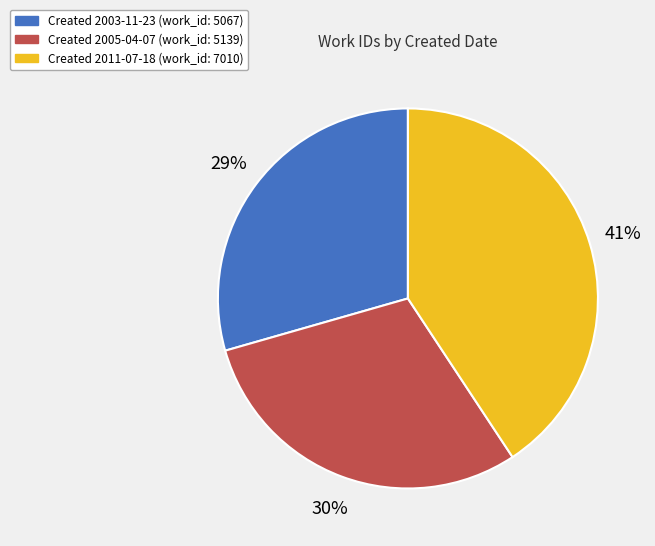

Is there a majority slice in this chart?

No